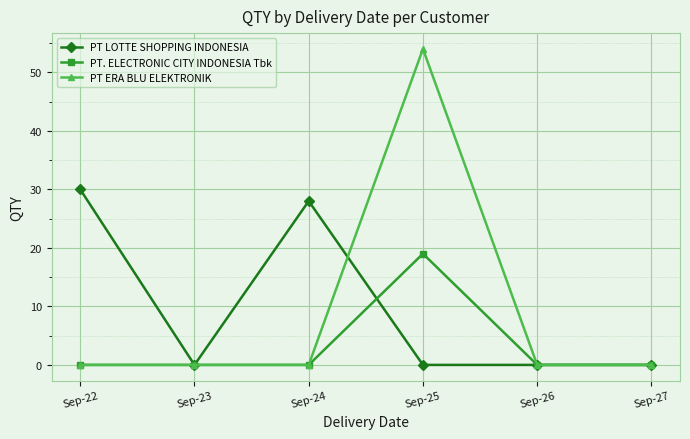

What is the maximum value for PT ERA BLU ELEKTRONIK?

54